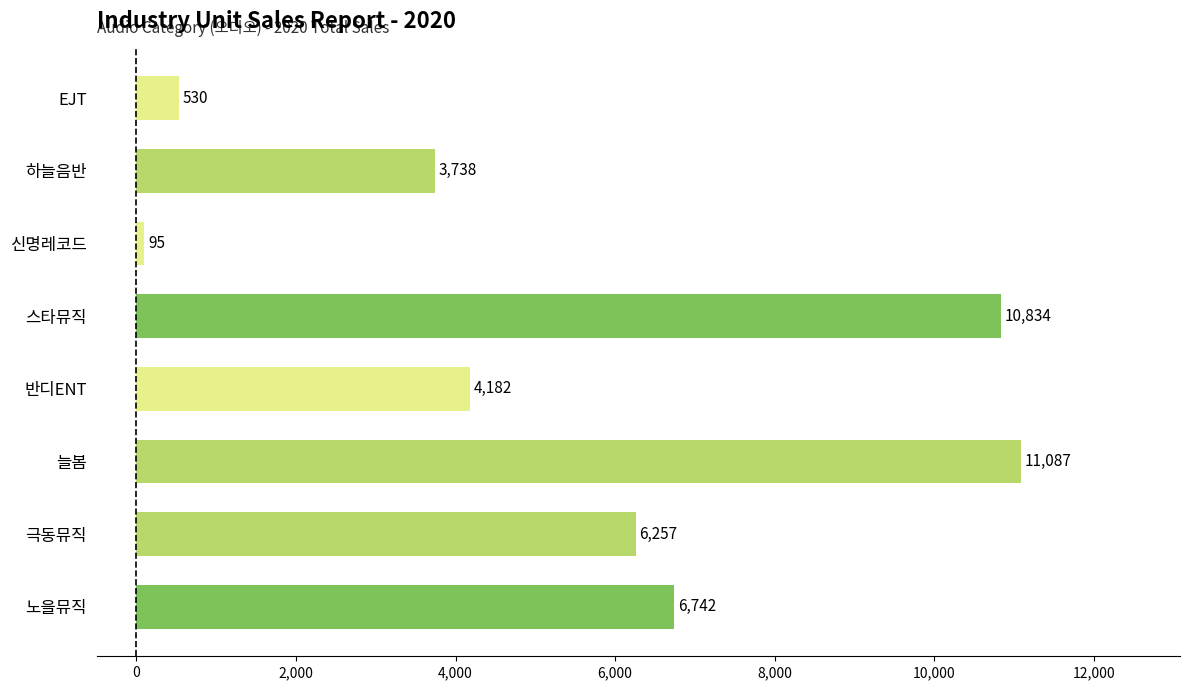

Which has a higher value, 늘봄 or 스타뮤직?

늘봄